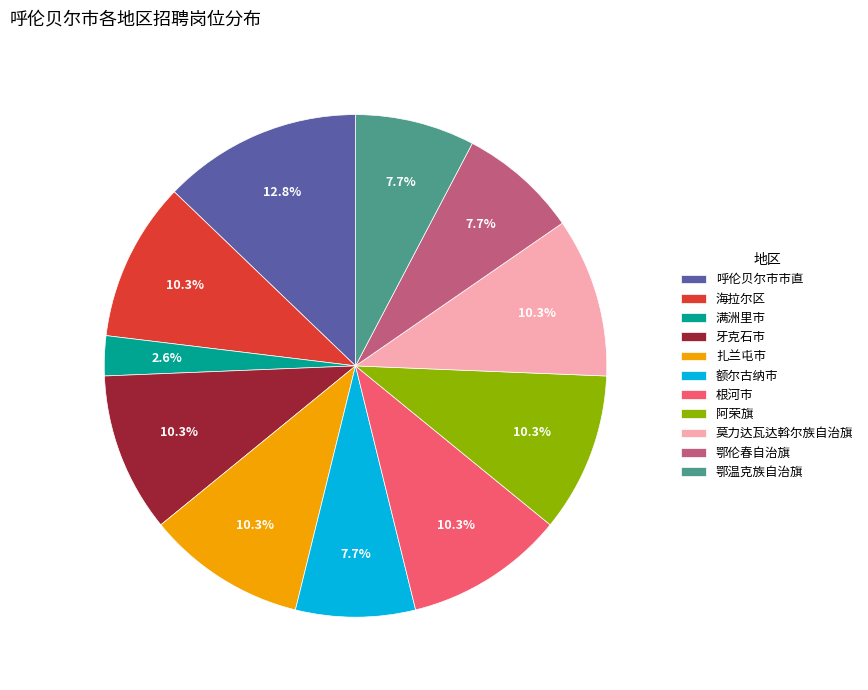

How much of the chart is everything except 额尔古纳市?

92.3%